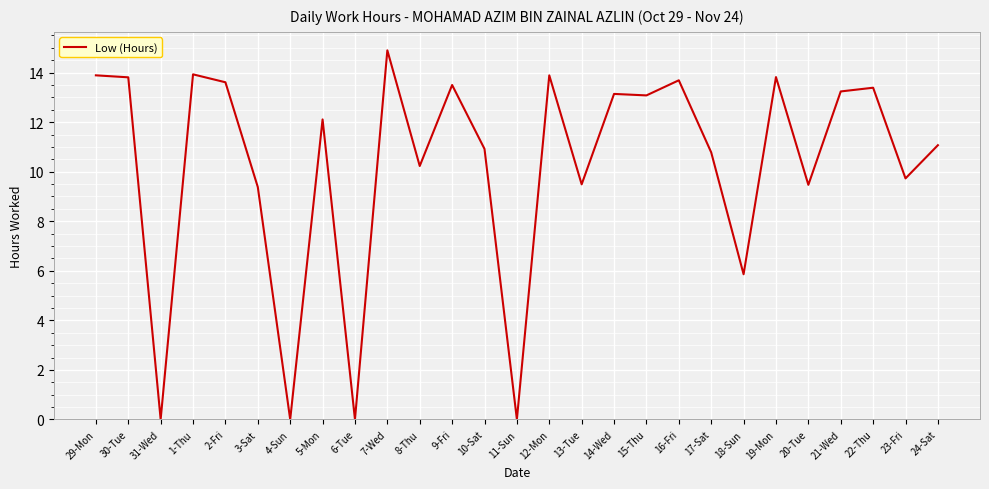

The chart shows a value of 2.5 at 18-Sun. True or false?

False